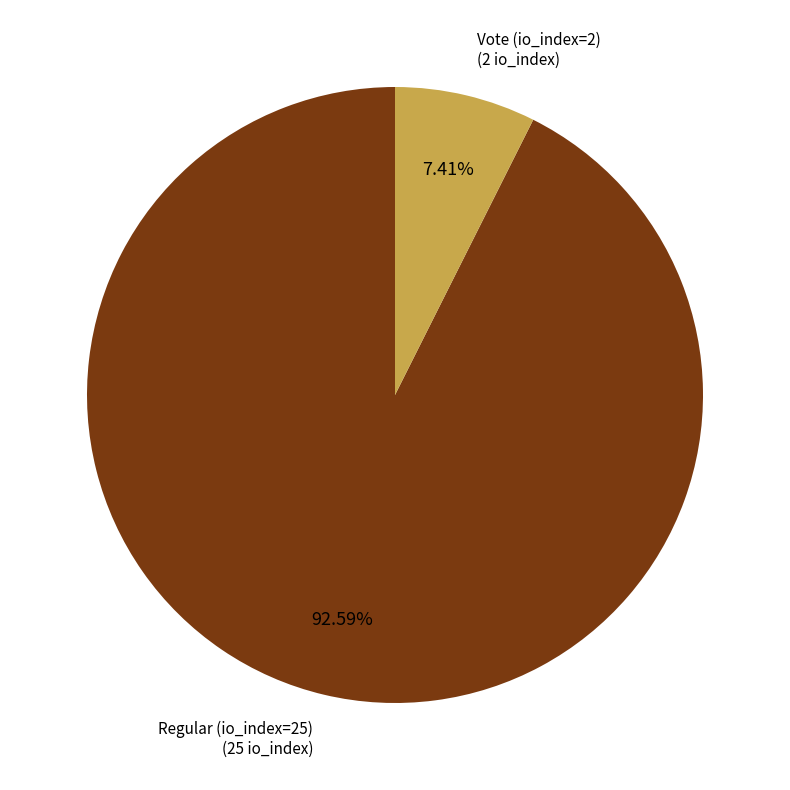

Which has a higher value, Vote (io_index=2) or Regular (io_index=25)?

Regular (io_index=25)